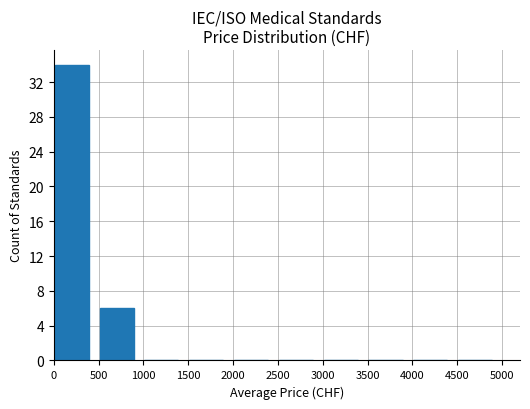

Are the bars horizontal?

No